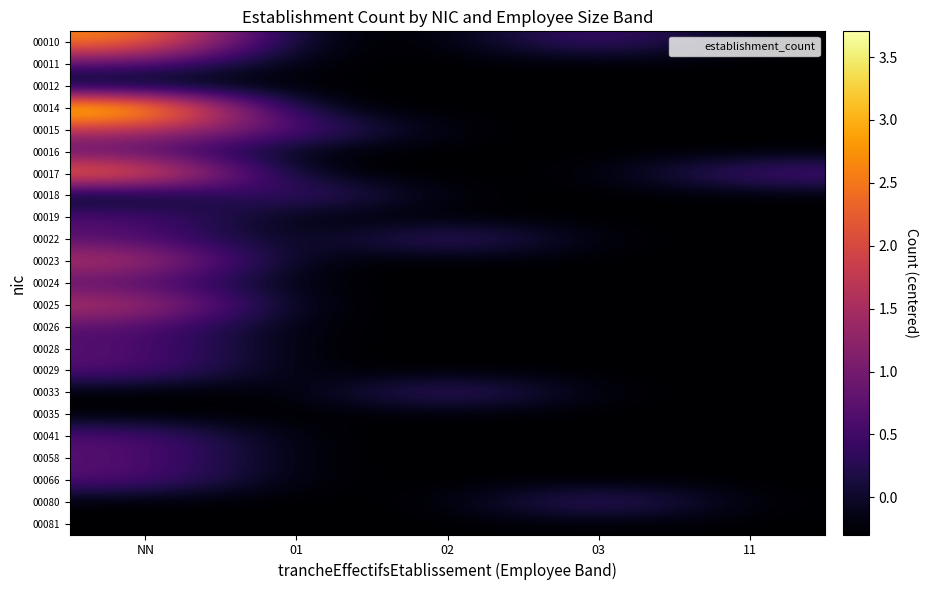

Reading left to right, list all the values displayed in this chart.

00010: NN=2.7	01=-0.3	02=-0.3	03=0.7	11=-0.3
00011: NN=0.7	01=-0.3	02=-0.3	03=-0.3	11=-0.3
00012: NN=-0.3	01=-0.3	02=-0.3	03=-0.3	11=-0.3
00014: NN=3.7	01=-0.3	02=-0.3	03=-0.3	11=-0.3
00015: NN=1.7	01=0.7	02=-0.3	03=-0.3	11=-0.3
00016: NN=0.7	01=-0.3	02=-0.3	03=-0.3	11=-0.3
00017: NN=2.7	01=-0.3	02=-0.3	03=-0.3	11=0.7
00018: NN=-0.3	01=0.7	02=-0.3	03=-0.3	11=-0.3
00019: NN=0.7	01=-0.3	02=-0.3	03=-0.3	11=-0.3
00022: NN=0.7	01=-0.3	02=0.7	03=-0.3	11=-0.3
00023: NN=1.7	01=-0.3	02=-0.3	03=-0.3	11=-0.3
00024: NN=0.7	01=-0.3	02=-0.3	03=-0.3	11=-0.3
00025: NN=1.7	01=-0.3	02=-0.3	03=-0.3	11=-0.3
00026: NN=0.7	01=-0.3	02=-0.3	03=-0.3	11=-0.3
00028: NN=0.7	01=-0.3	02=-0.3	03=-0.3	11=-0.3
00029: NN=0.7	01=-0.3	02=-0.3	03=-0.3	11=-0.3
00033: NN=-0.3	01=-0.3	02=0.7	03=-0.3	11=-0.3
00035: NN=-0.3	01=-0.3	02=-0.3	03=-0.3	11=-0.3
00041: NN=0.7	01=-0.3	02=-0.3	03=-0.3	11=-0.3
00058: NN=0.7	01=-0.3	02=-0.3	03=-0.3	11=-0.3
00066: NN=0.7	01=-0.3	02=-0.3	03=-0.3	11=-0.3
00080: NN=-0.3	01=-0.3	02=-0.3	03=0.7	11=-0.3
00081: NN=-0.3	01=-0.3	02=-0.3	03=-0.3	11=-0.3